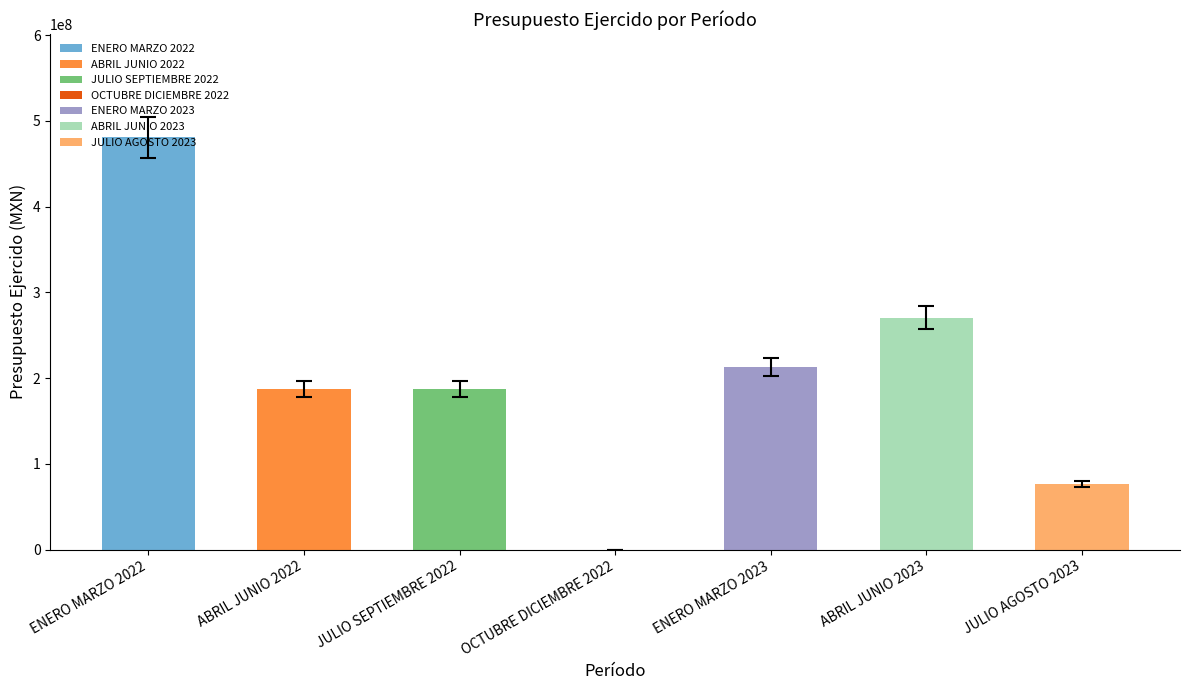

What is the difference between the second highest and minimum values?

270297185.4